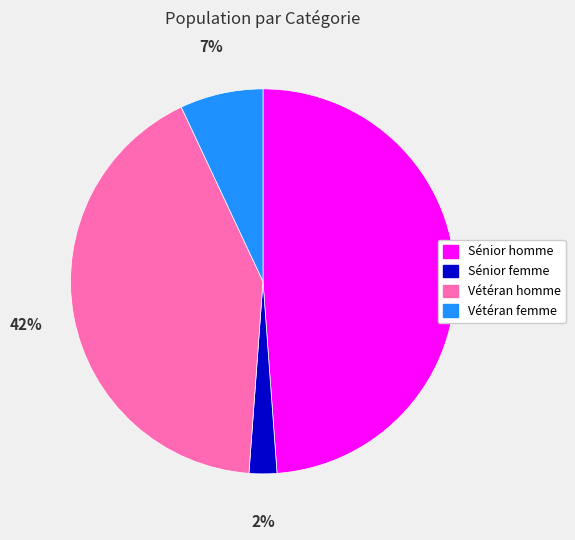

Which has a higher value, Sénior homme or Vétéran femme?

Sénior homme